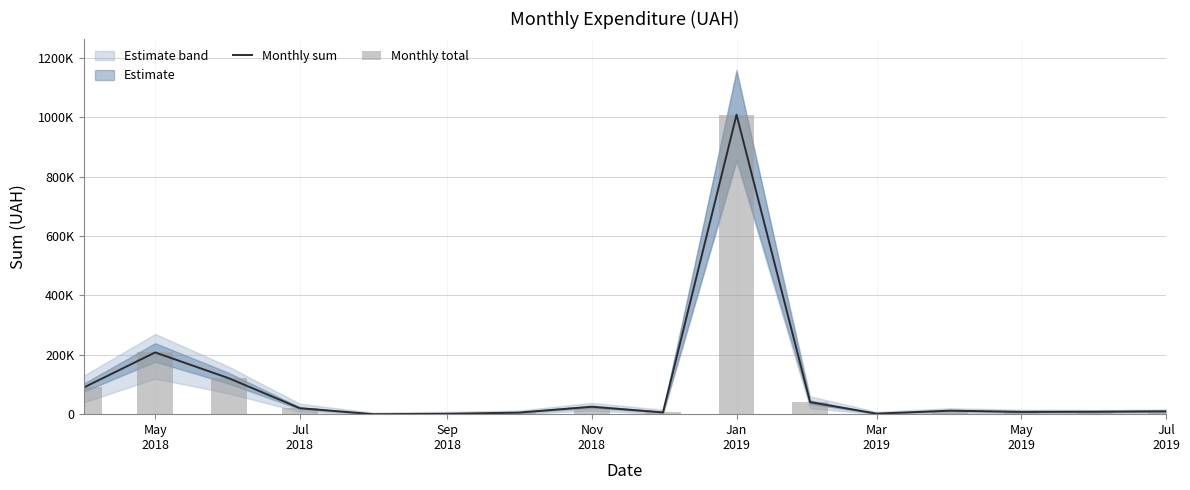

What is the total value across all series at May
2018?

180018.0